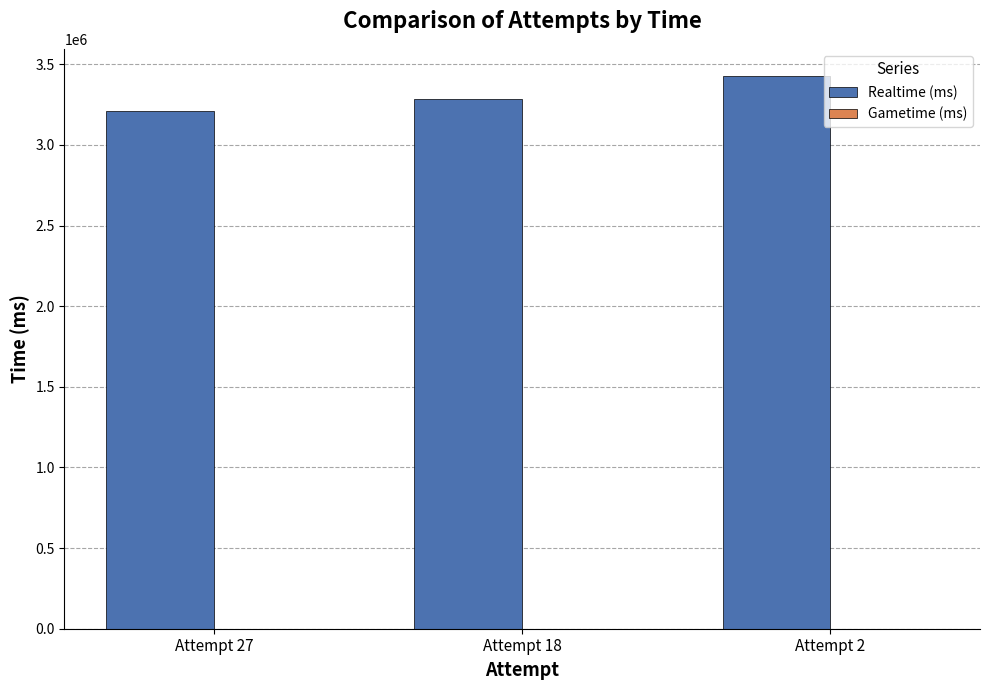

What is the maximum value shown in the chart?

3424425